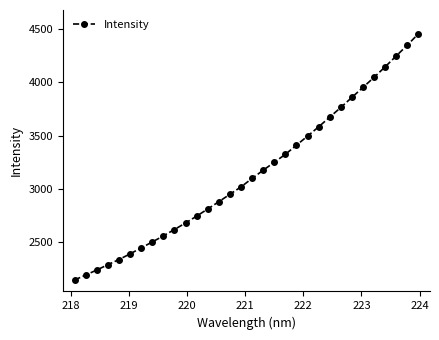

What is the sum of all values?

100689.7